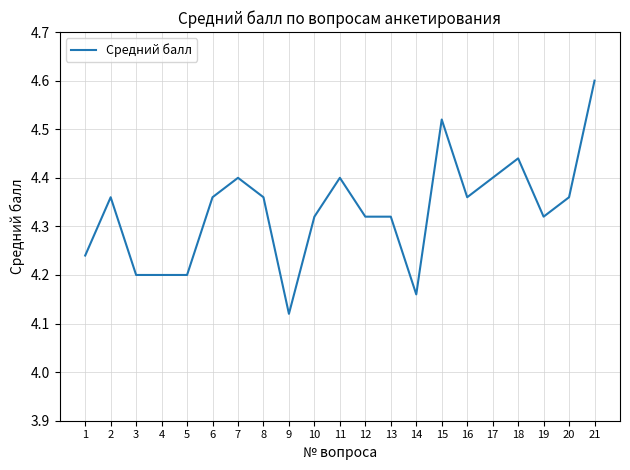

At which category does the chart reach its minimum across all series?

9